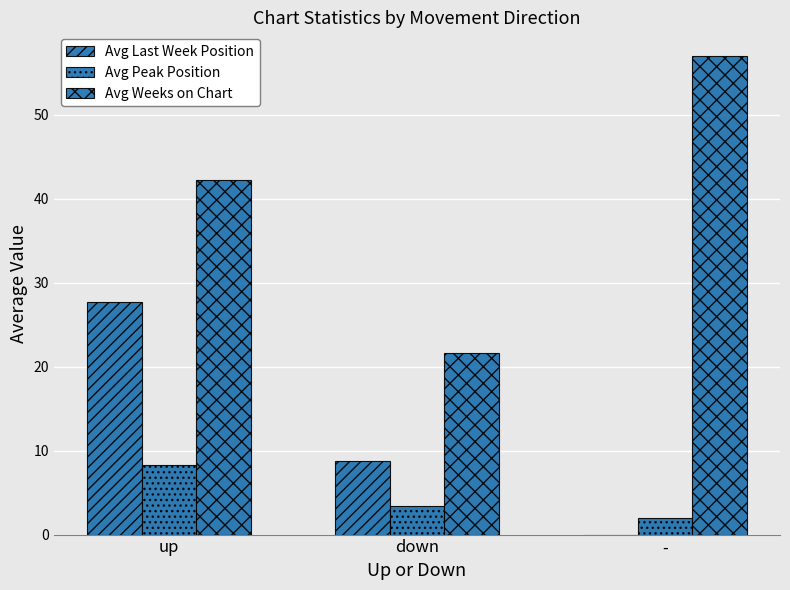

What position from the right is up?

3